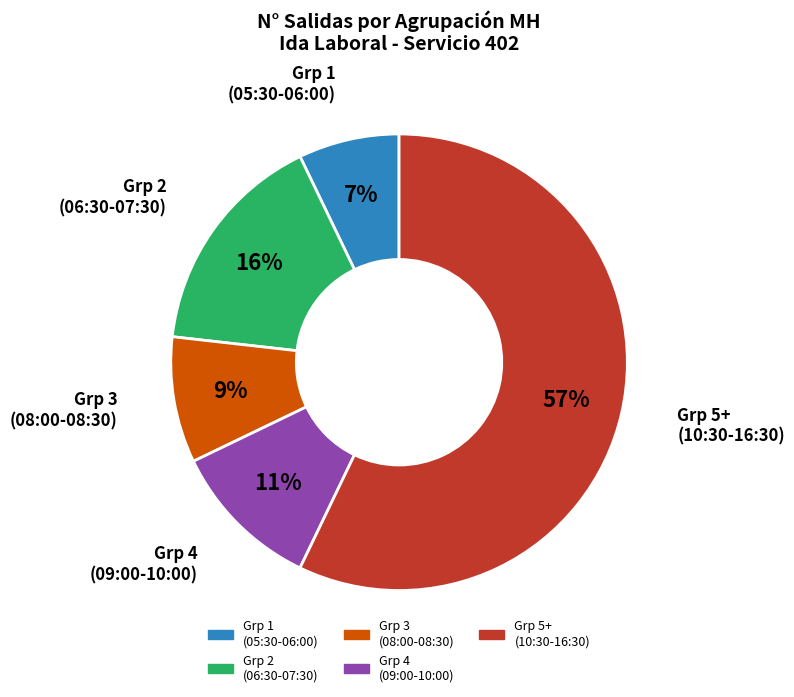

Does any single category account for the majority?

Yes